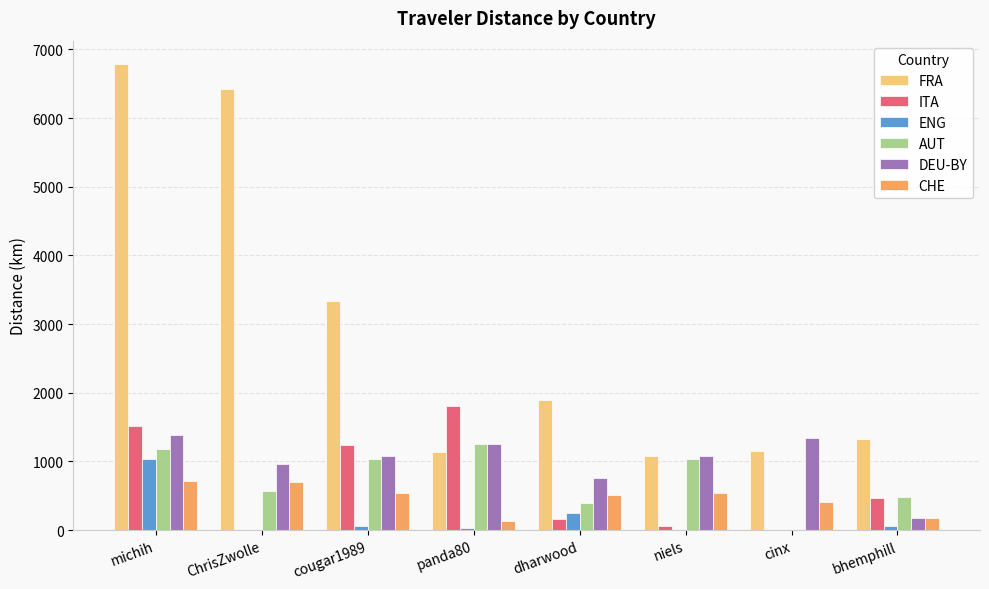

The value of FRA at michih is 6787.8. True or false?

True